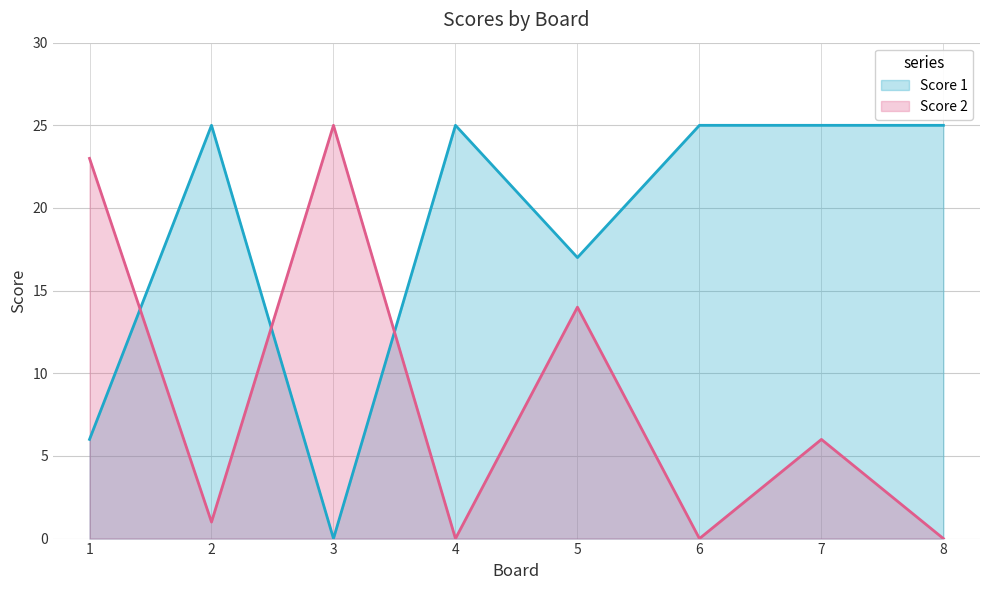

Reading right to left, transcribe all the data shown in this chart.

Score 1: 8=25	7=25	6=25	5=17	4=25	3=0	2=25	1=6
Score 2: 8=0	7=6	6=0	5=14	4=0	3=25	2=1	1=23